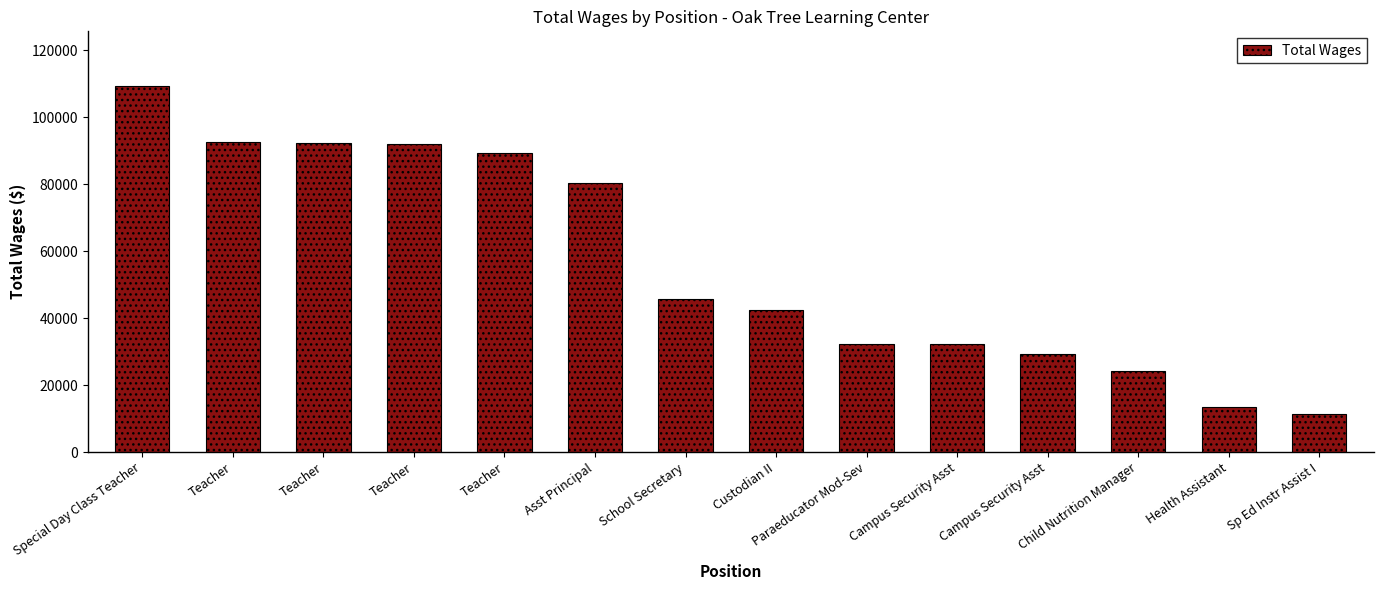

How many bars are there in total?

14